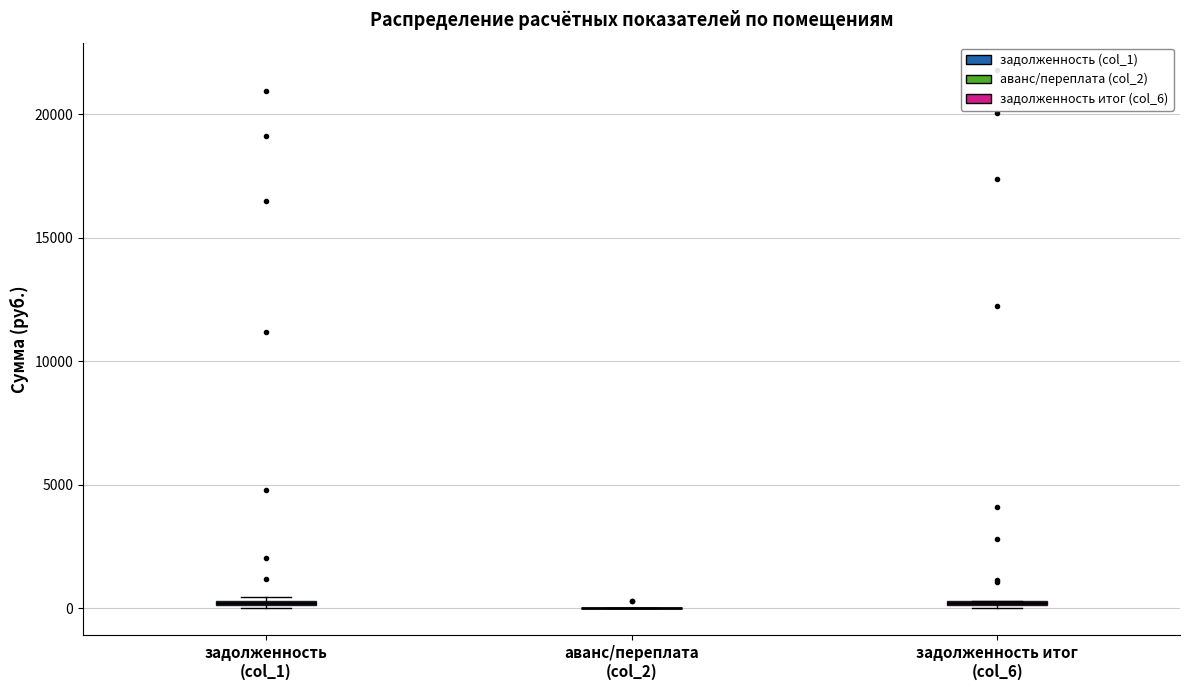

Where is the upper edge of the box for задолженность (col_1) on the y-axis? The values are not printed on the chart, so give them approximately, as read against the axis.

500